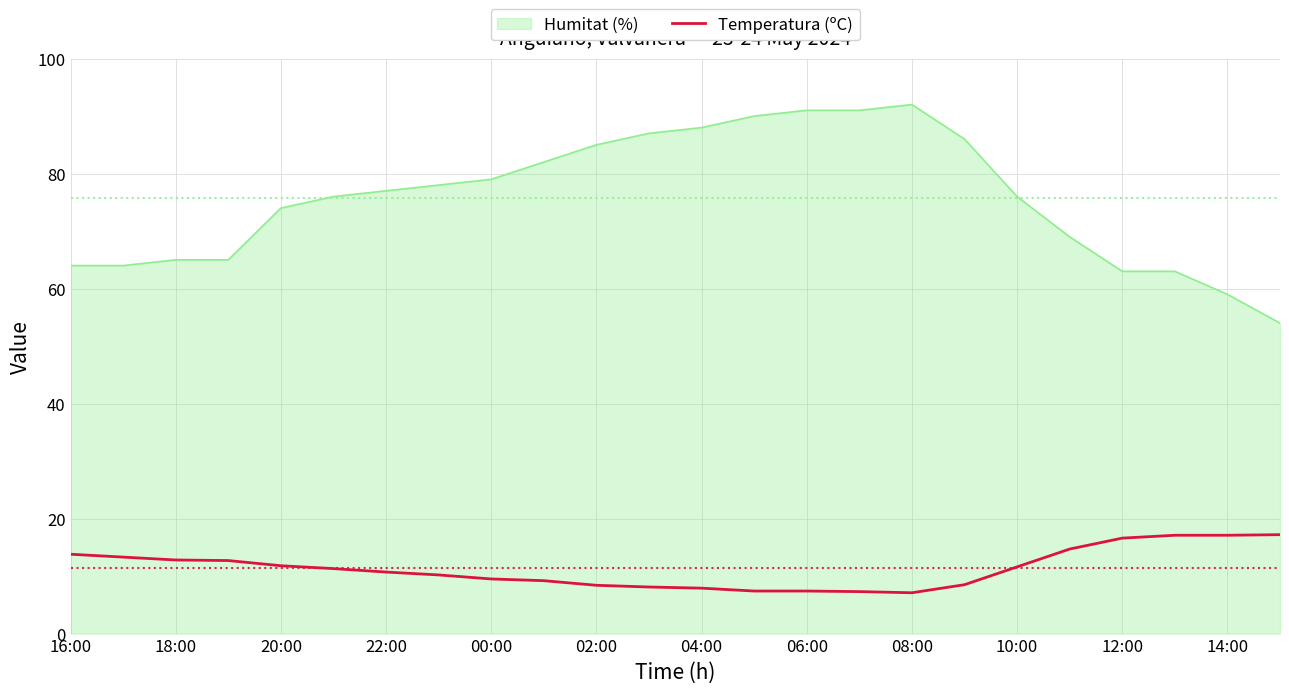

Does the chart display data point markers on the line(s)?

No